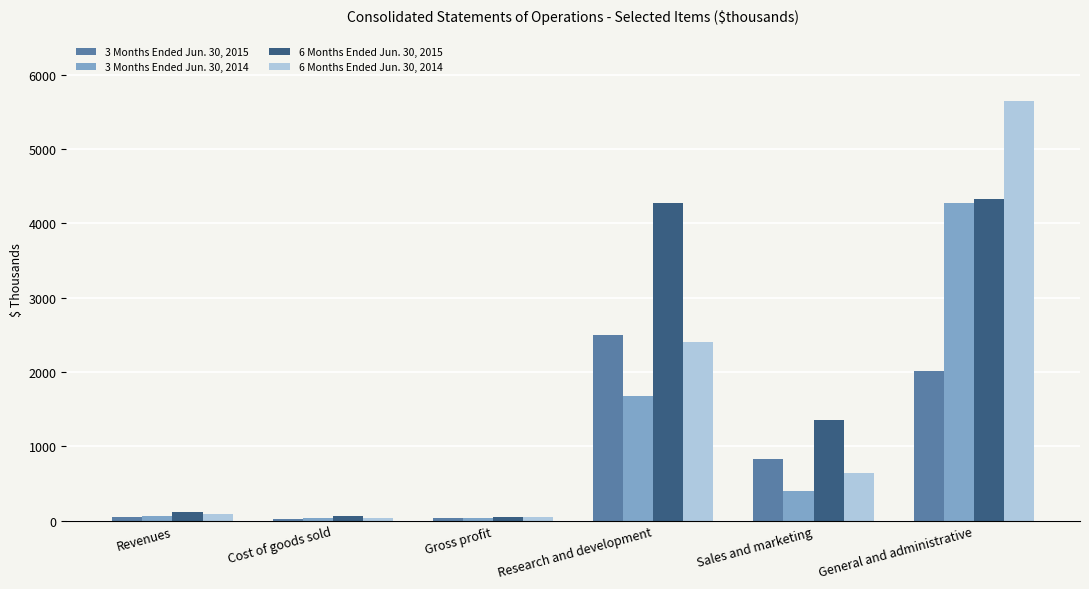

What is the greatest value displayed?

5648